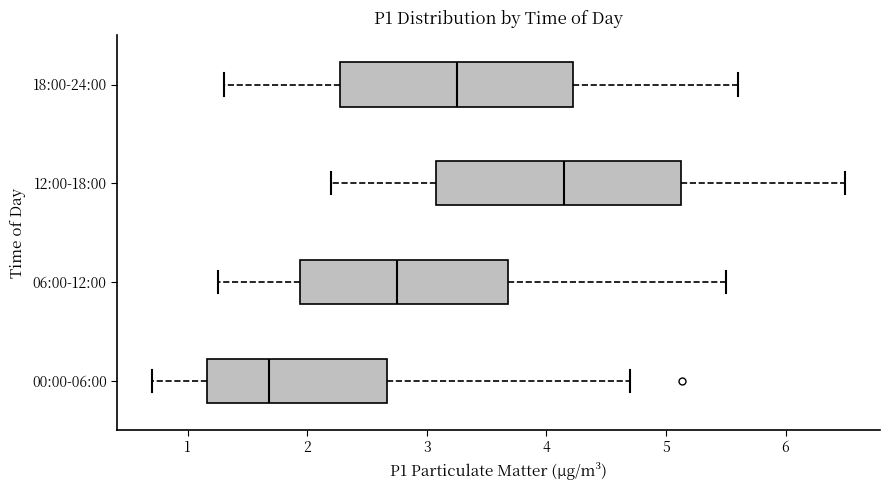

Reading bottom to top, read every box against the x-axis: the position of its median line, the range the box covers, and the ends of its whiskers. The values are not printed on the chart, so give them approximately, as read against the axis.

00:00-06:00: median 1.7, box 1.2 to 2.7, whiskers 0.7 to 4.7
06:00-12:00: median 2.8, box 1.9 to 3.7, whiskers 1.3 to 5.5
12:00-18:00: median 4.2, box 3.1 to 5.1, whiskers 2.2 to 6.5
18:00-24:00: median 3.3, box 2.3 to 4.2, whiskers 1.3 to 5.6